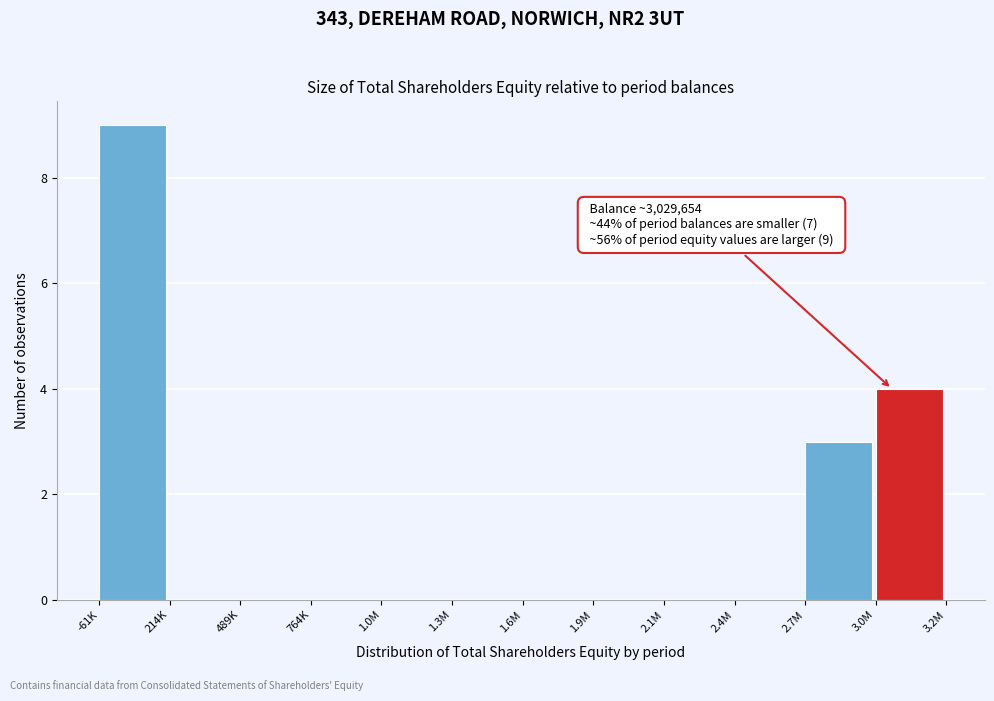

Reading right to left, extract all data points from this chart.

3.0M=4	2.7M=3	2.4M=0	2.1M=0	1.9M=0	1.6M=0	1.3M=0	1.0M=0	764K=0	489K=0	214K=0	-61K=9